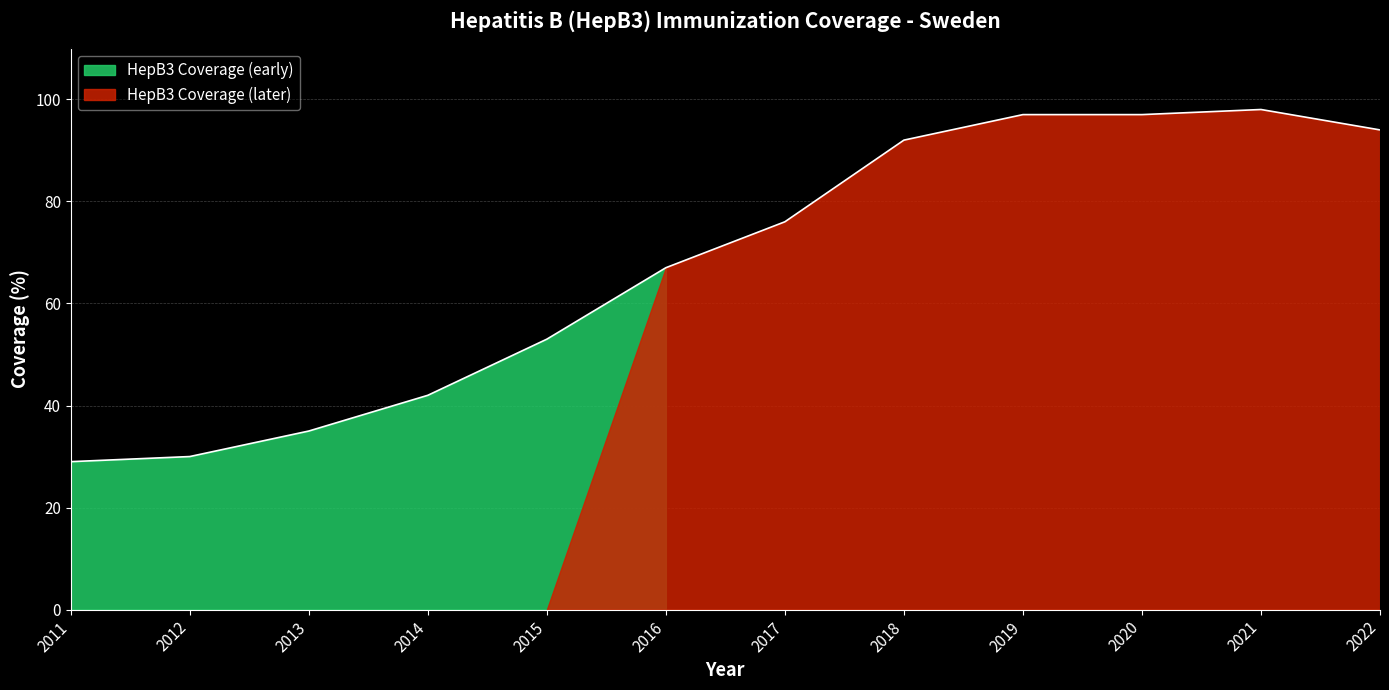

Where is the data nearest to the value 63?

2016